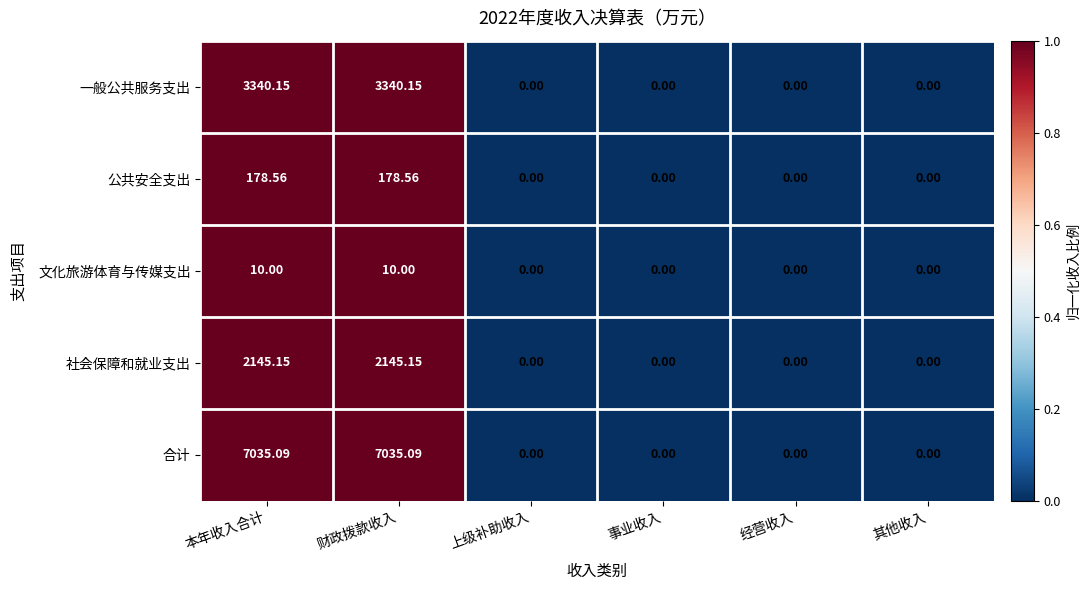

Rank the series by their maximum value, from highest to lowest.

合计, 一般公共服务支出, 社会保障和就业支出, 公共安全支出, 文化旅游体育与传媒支出